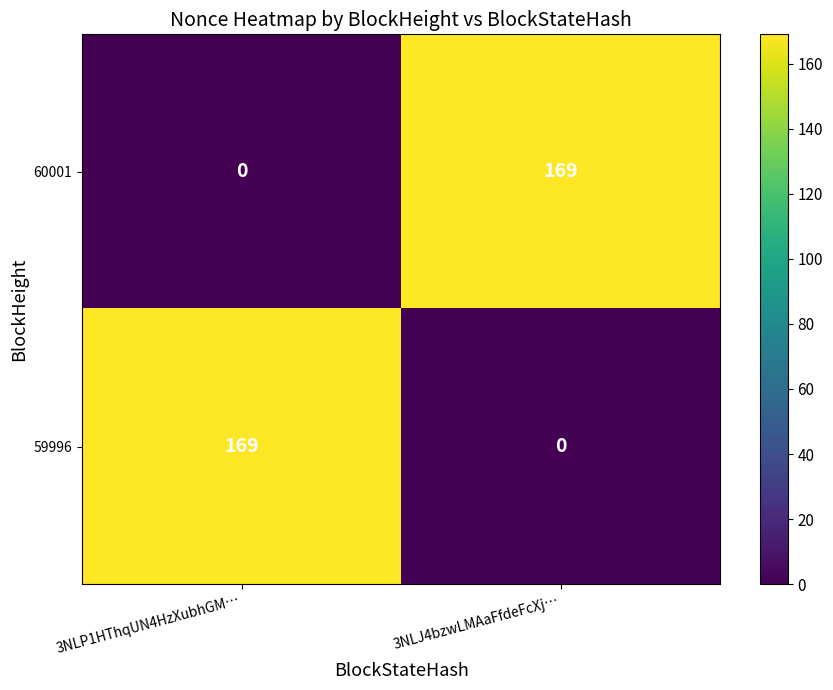

What is the greatest value displayed?

169